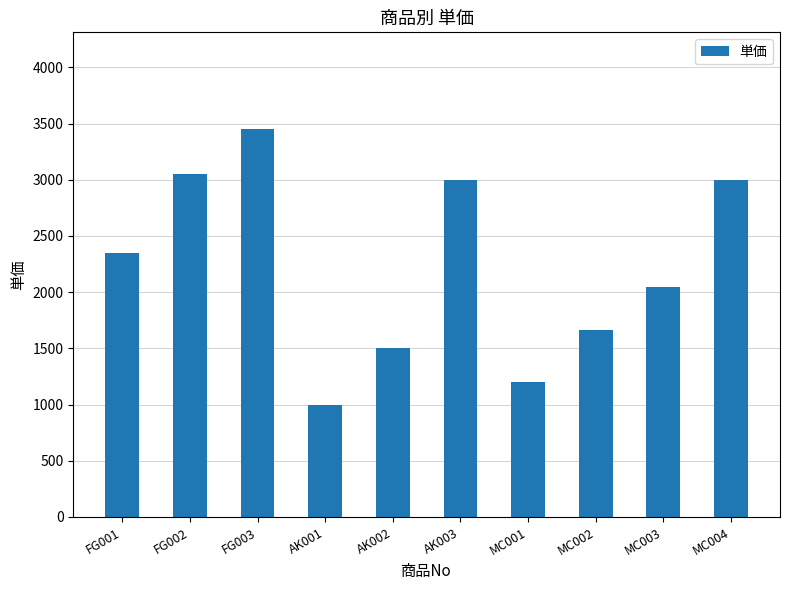

What is the label of the 10th bar from the left?

MC004